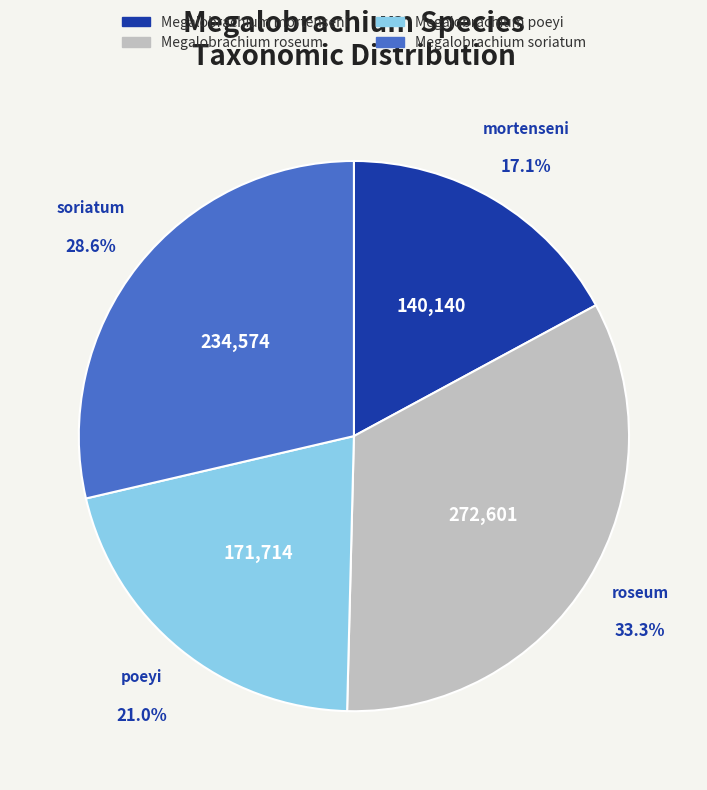

Is there a majority slice in this chart?

No